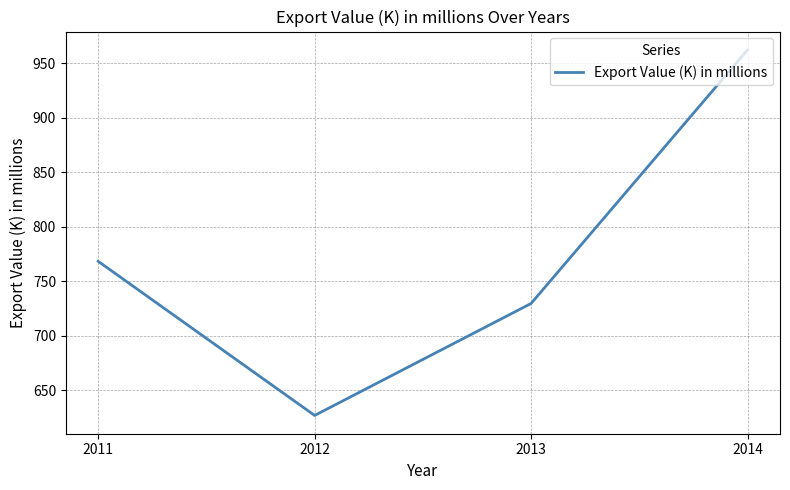

What is the difference between the maximum and second lowest values?

232.4